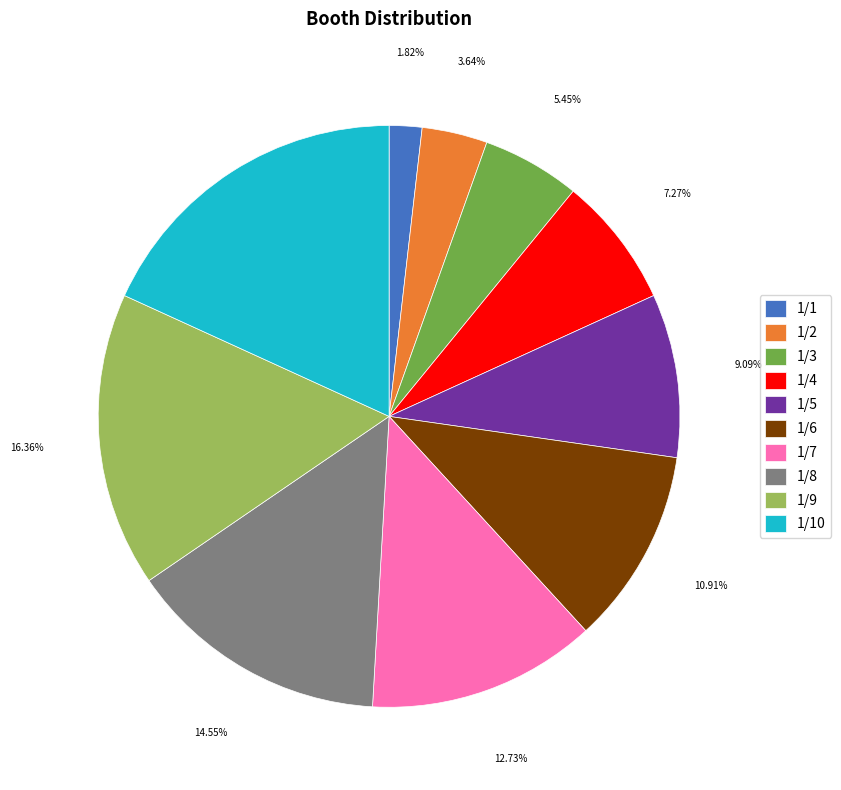

Is 1/2 the majority of the pie?

No